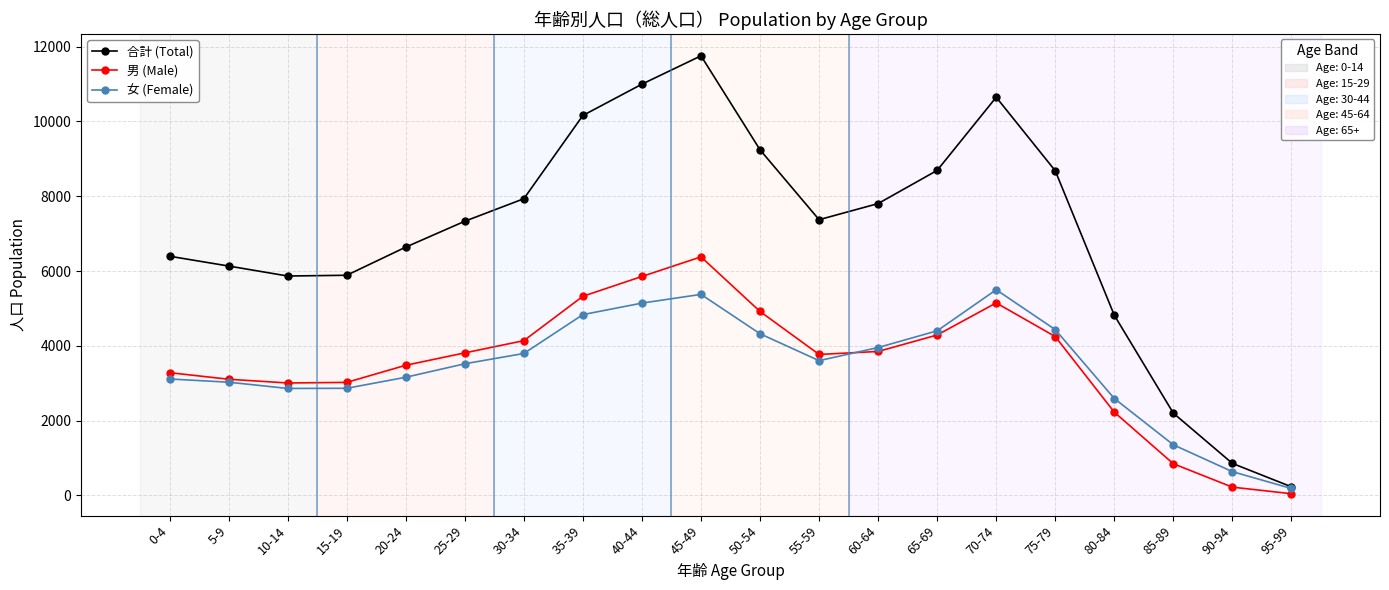

At which category does the chart reach its peak across all series?

45-49